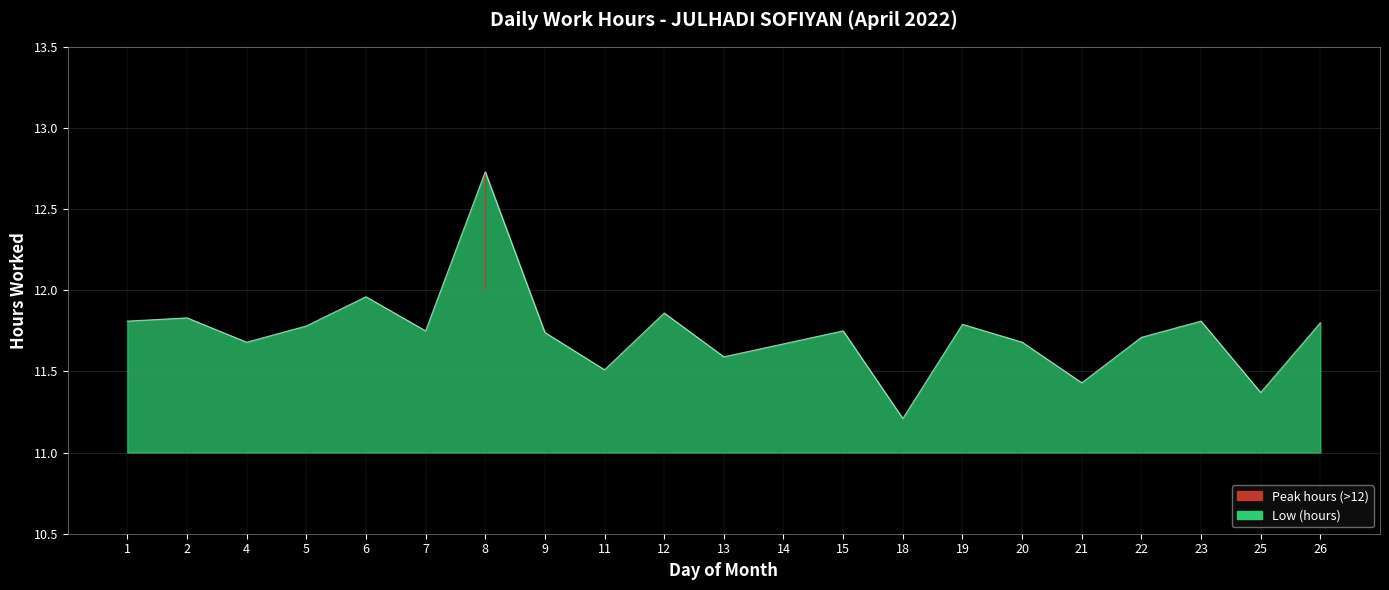

What is the value of the 10th point from the left?

11.9